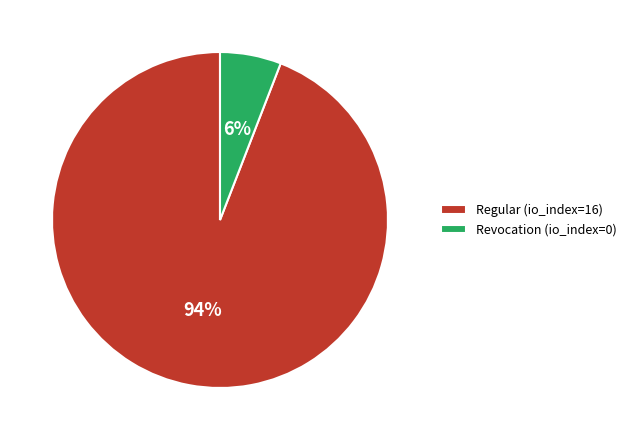

Which has a higher value, Regular (io_index=16) or Revocation (io_index=0)?

Regular (io_index=16)